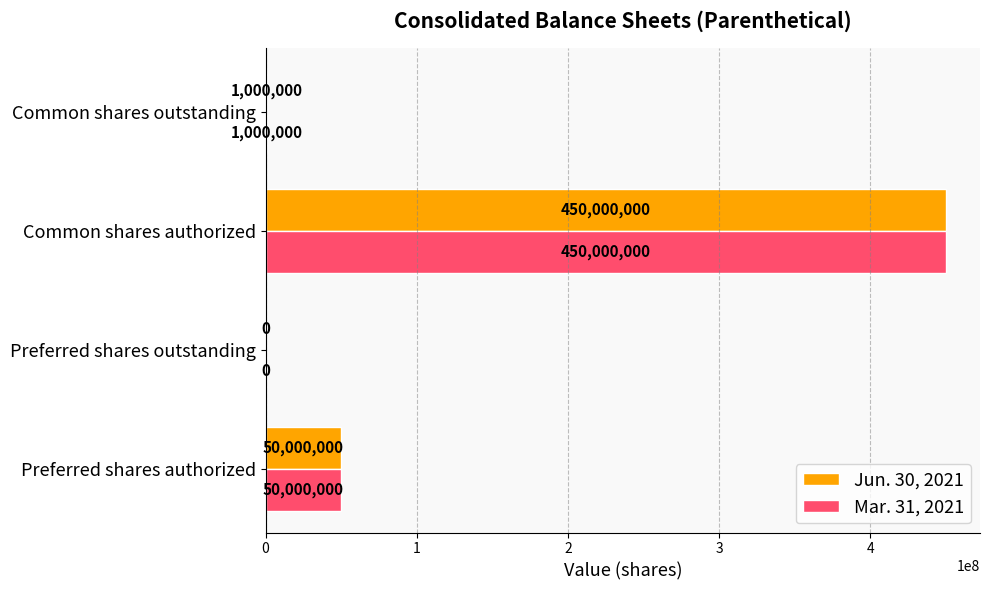

Is the value of Jun. 30, 2021 at Preferred shares authorized greater than the value of Mar. 31, 2021 at Preferred shares outstanding?

Yes